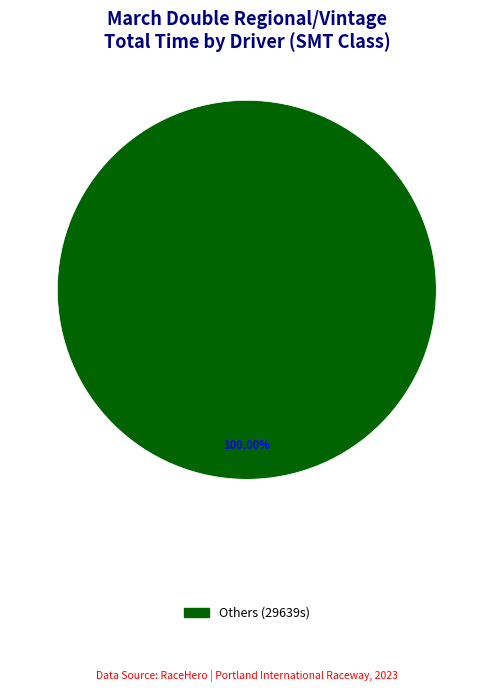

Does any single category account for the majority?

Yes